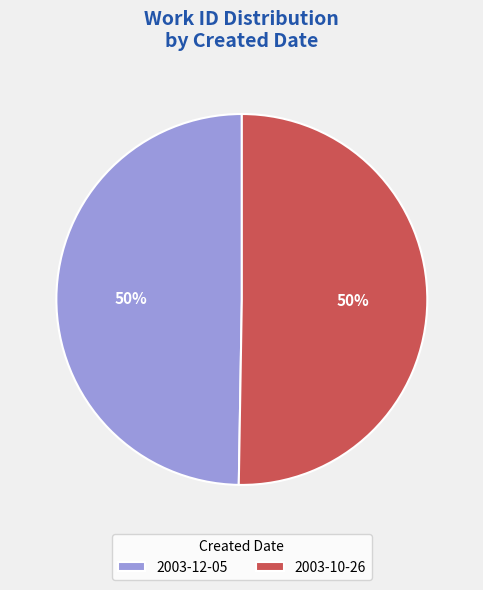

The 2003-10-26 slice represents 50% of the pie. True or false?

True